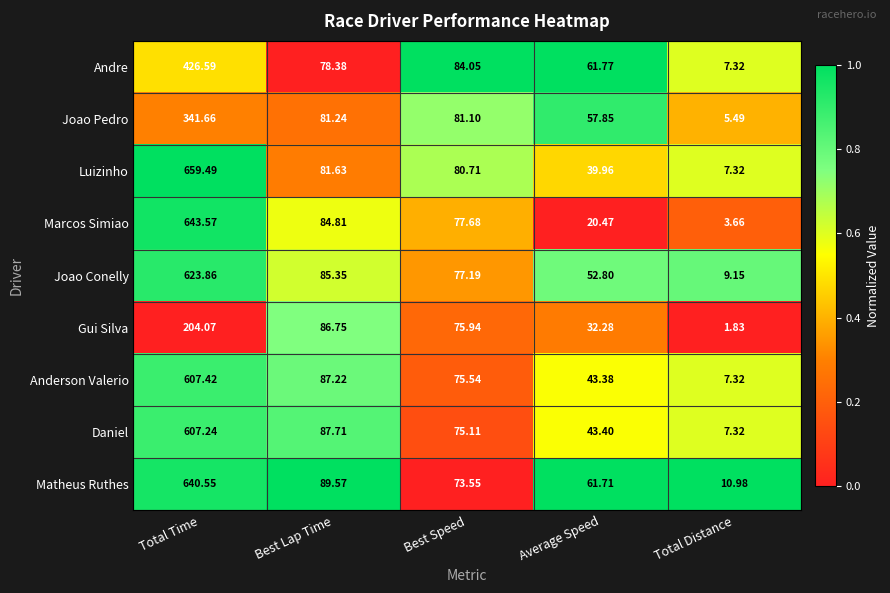

At which label does Anderson Valerio reach its peak?

Total Time